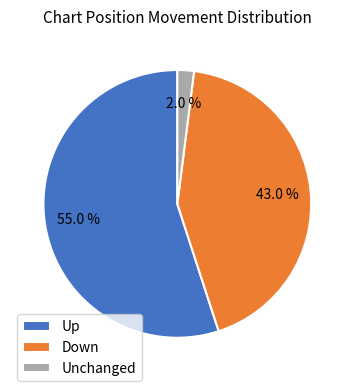

What portion of the pie excludes Down?

57.0%